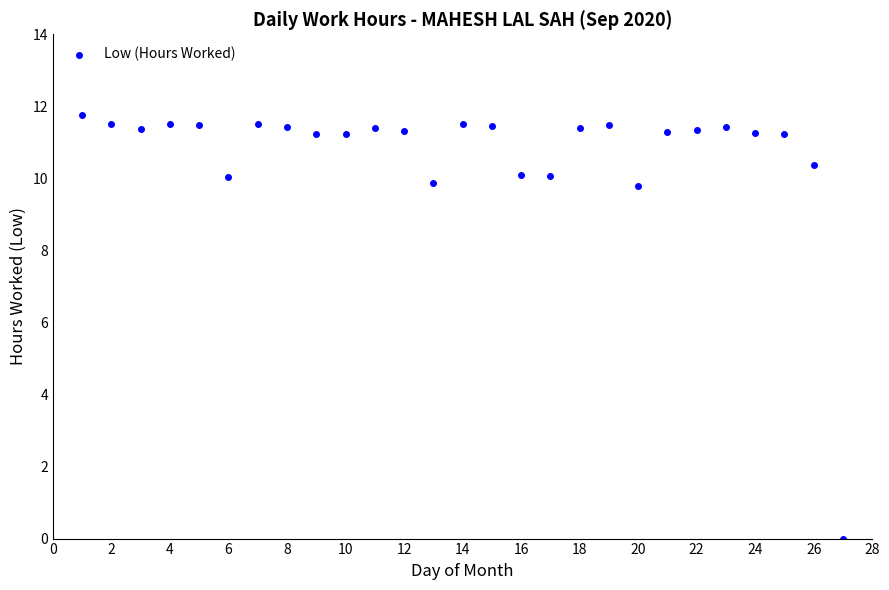

What is the range of X values (max minus min)?

26.0